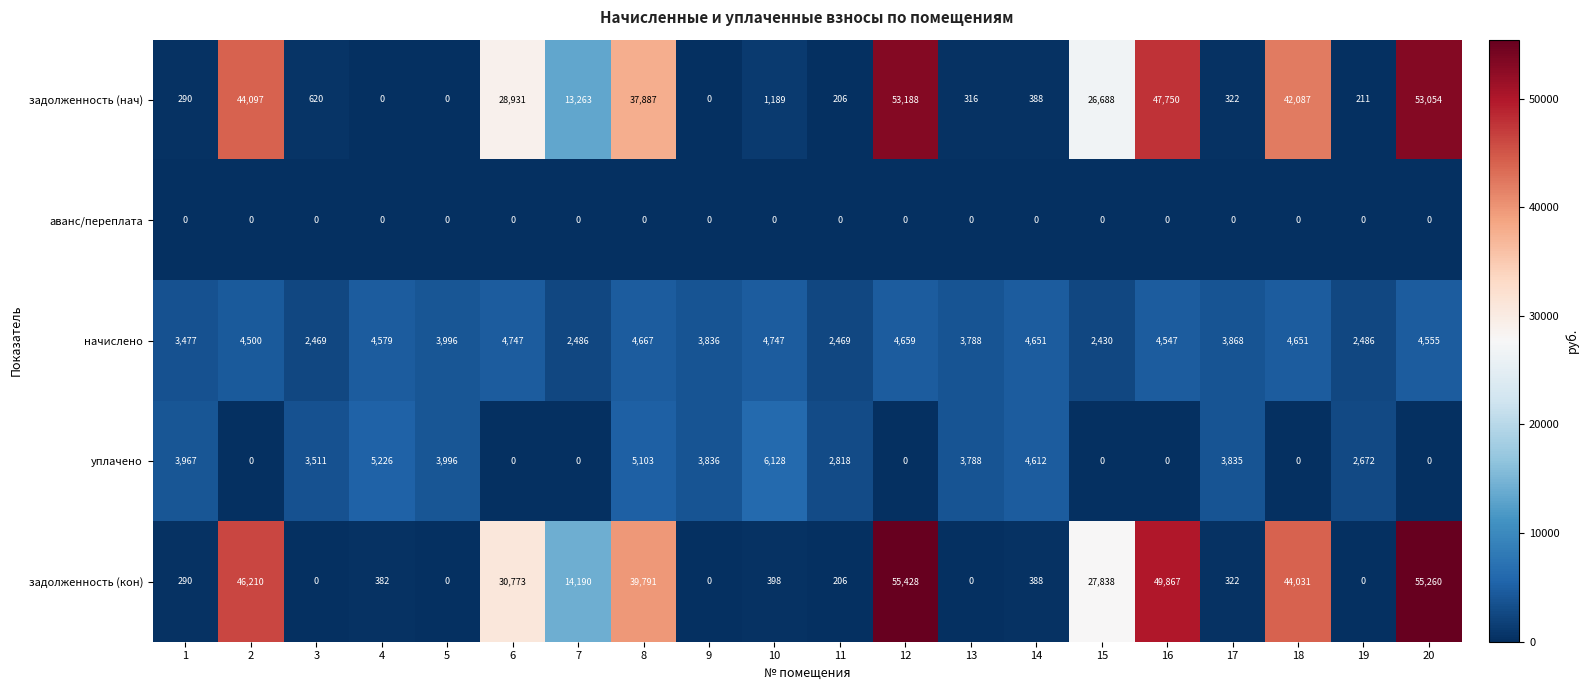

True or false: задолженность (нач) has a value of 1189 at 10.

True